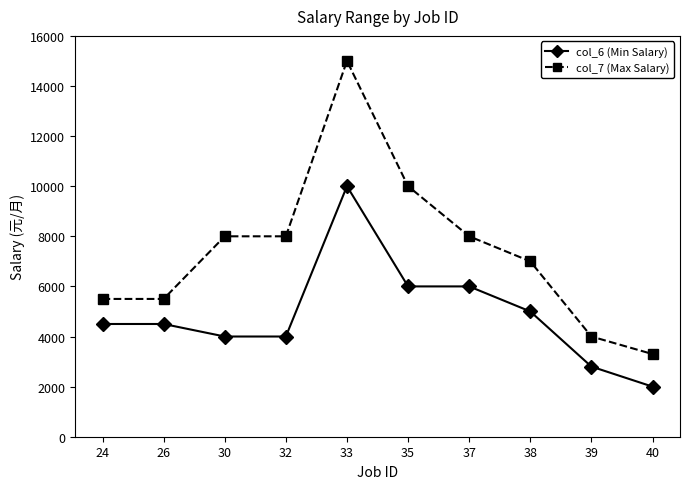

What is the difference between the maximum and minimum values in the col_6 (Min Salary) series?

8000